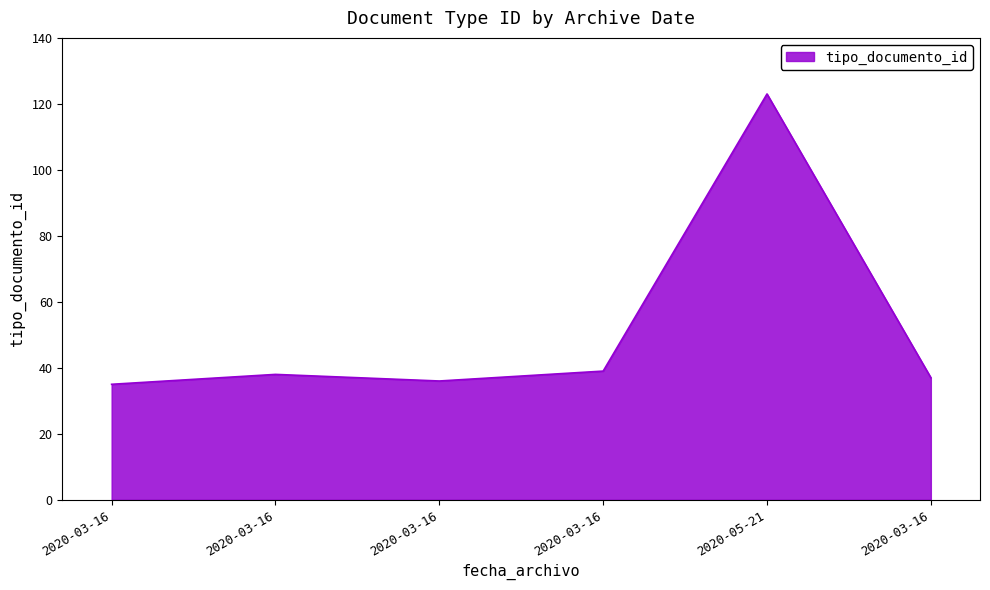

What is the ratio of the value at 2020-03-16 to the value at 2020-03-16?

1.0